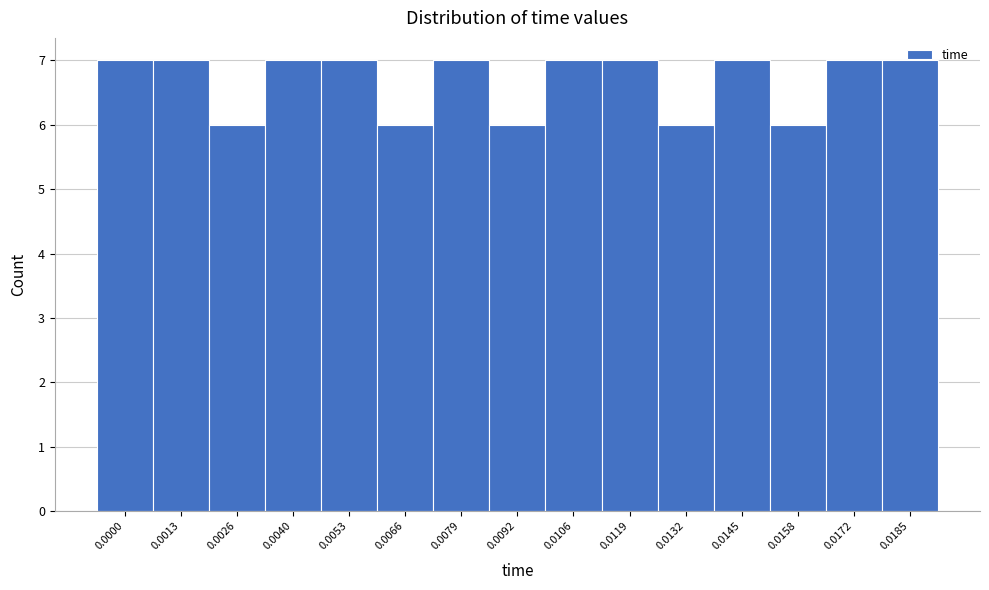

What is the greatest value displayed?

7